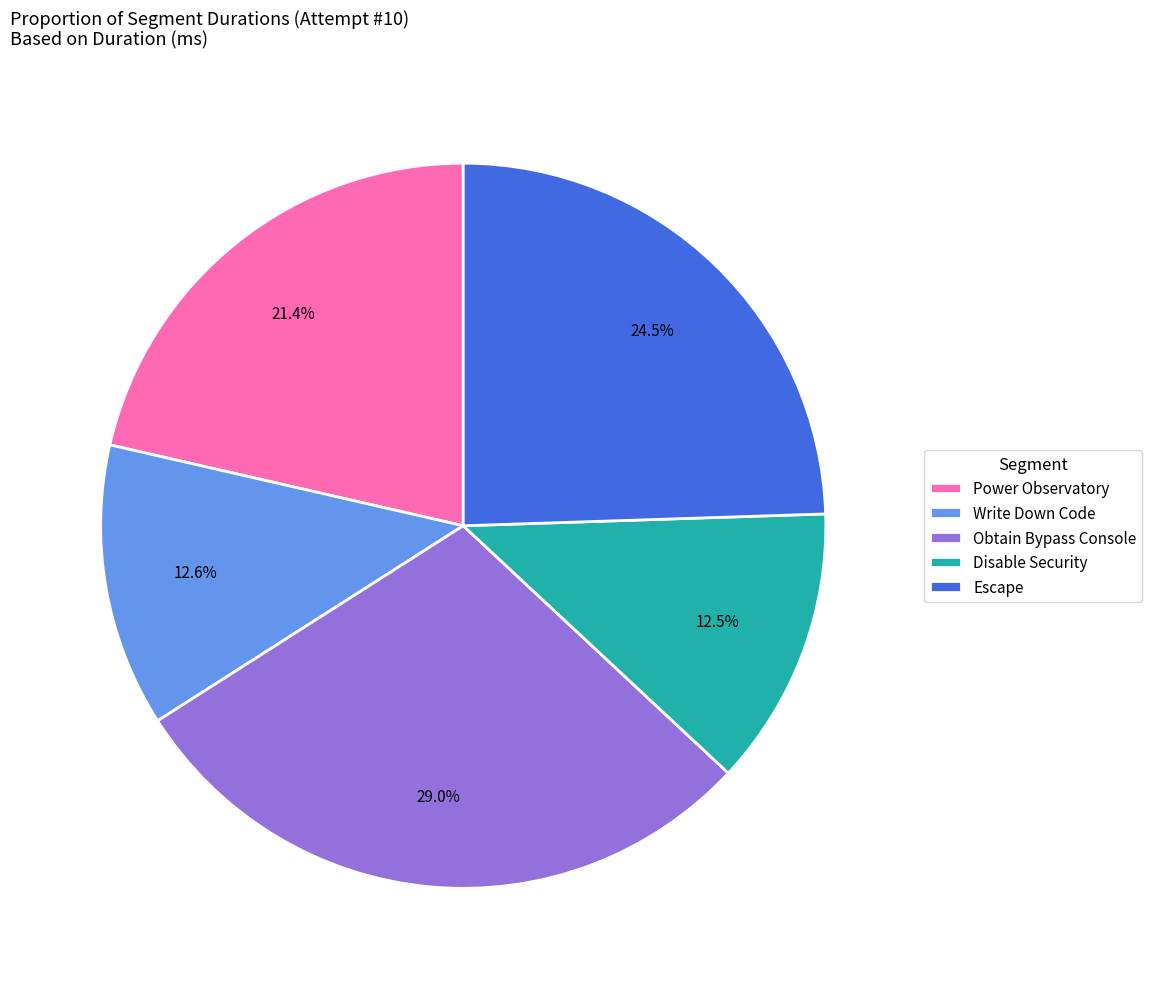

Which has a higher value, Disable Security or Obtain Bypass Console?

Obtain Bypass Console